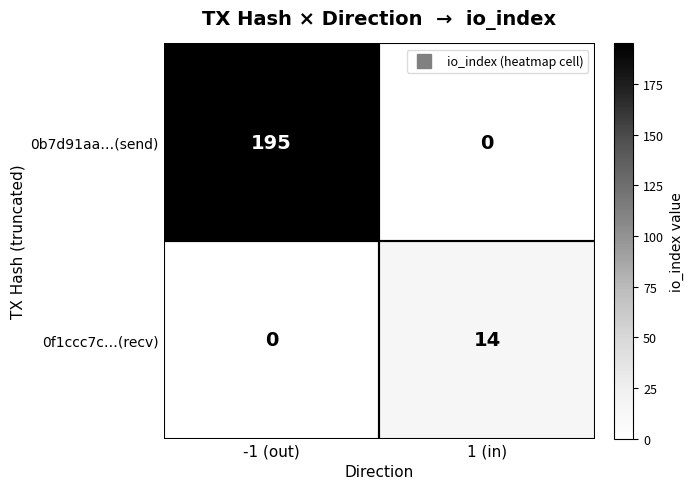

Which category has the highest value in the 0f1ccc7c…(recv) series?

1 (in)